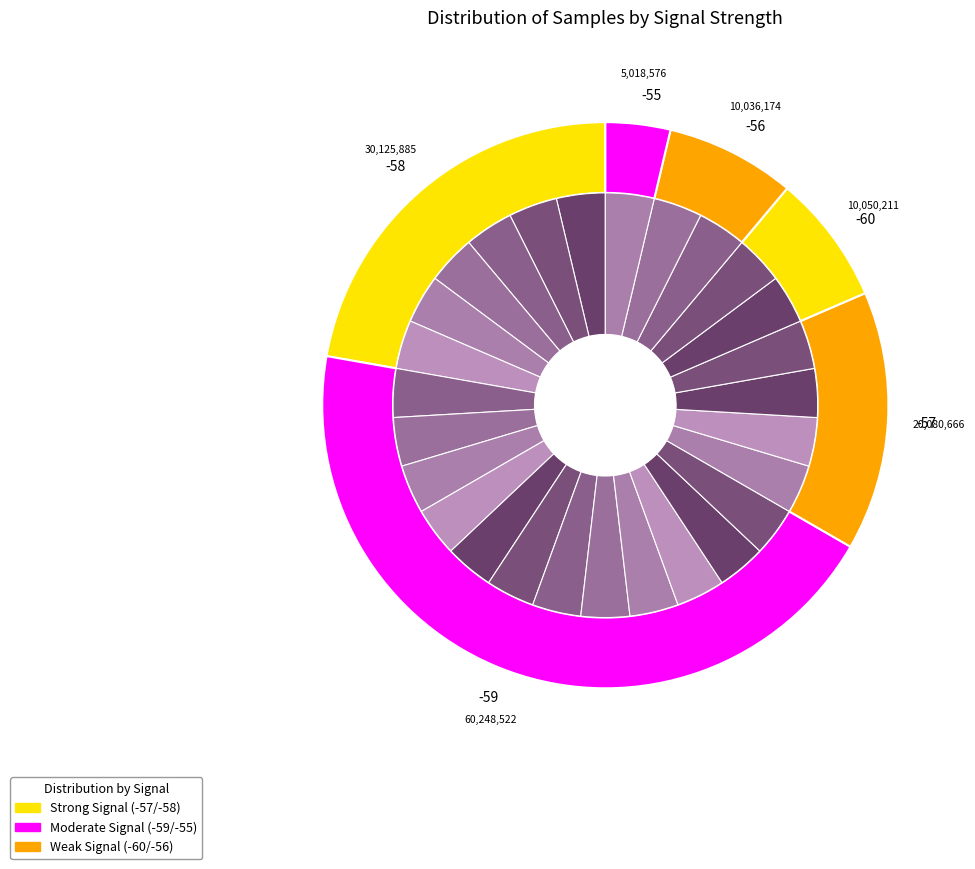

Combined, do -59 and -59 account for over 50%?

No